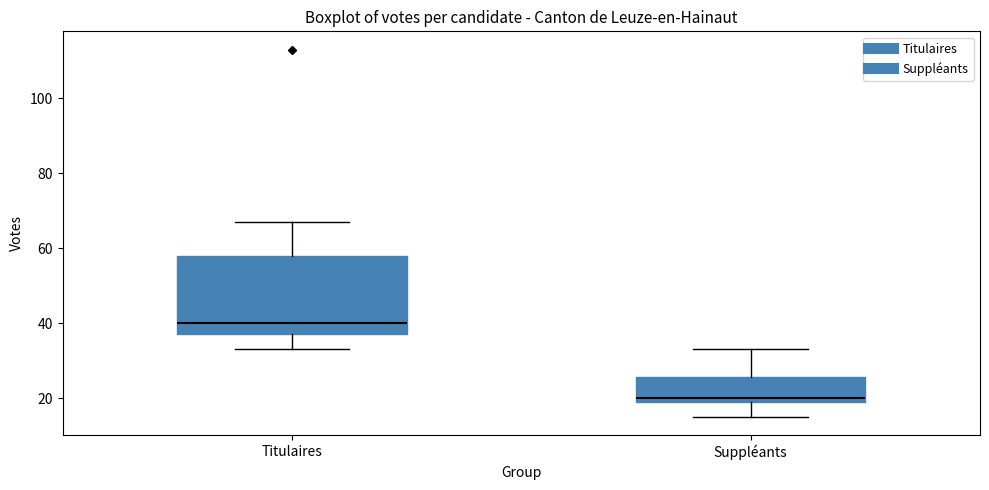

Reading left to right, read every box against the y-axis: the position of its median line, the range the box covers, and the ends of its whiskers. The values are not printed on the chart, so give them approximately, as read against the axis.

Titulaires: median 40, box 38 to 58, whiskers 34 to 68
Suppléants: median 20 (just above the box's lower edge), box 20 to 26, whiskers 16 to 34